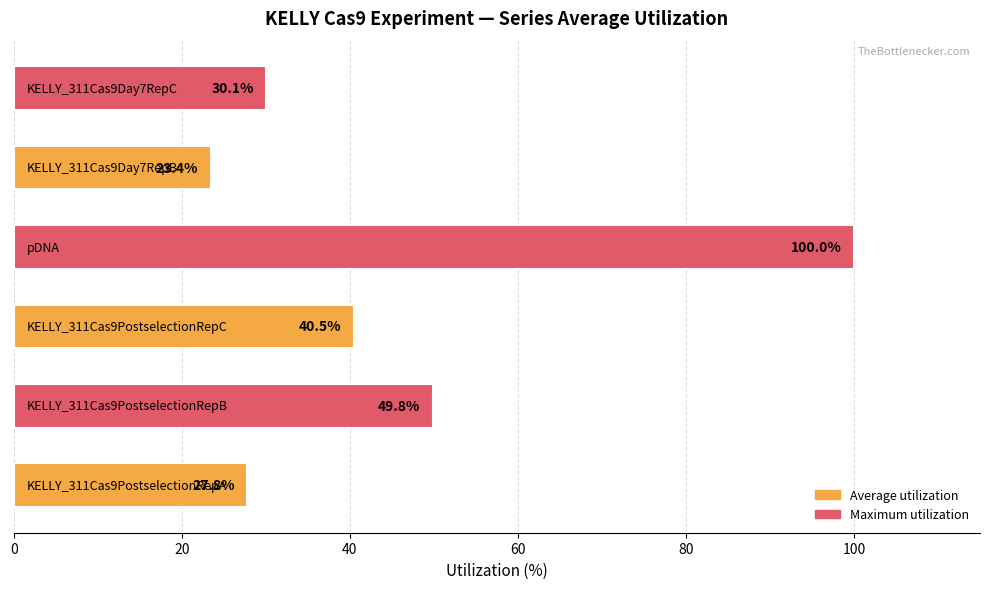

How many bars are there in total?

6